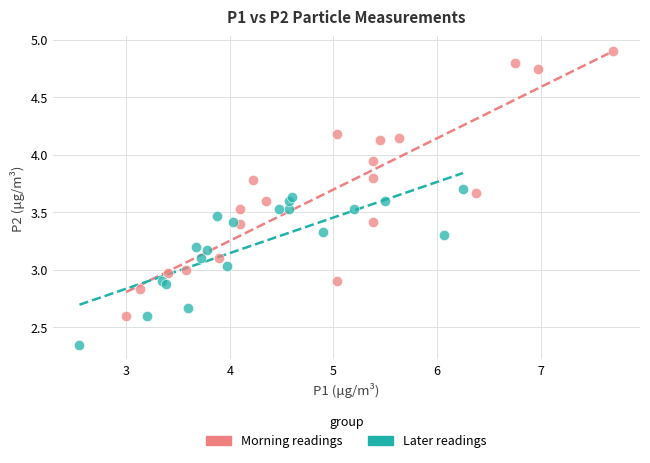

Which series has the largest Y range (max minus min)?

Morning readings